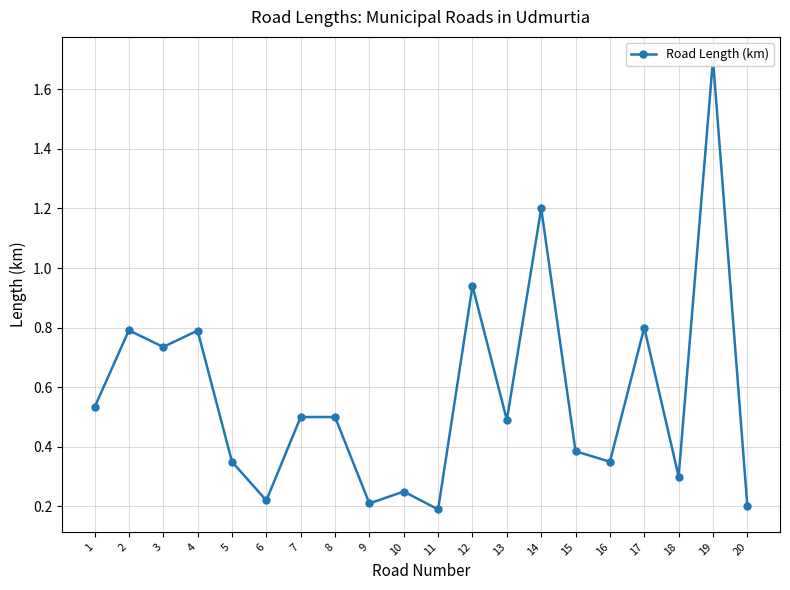

What is the sum of the values at 11 and 5?

0.5